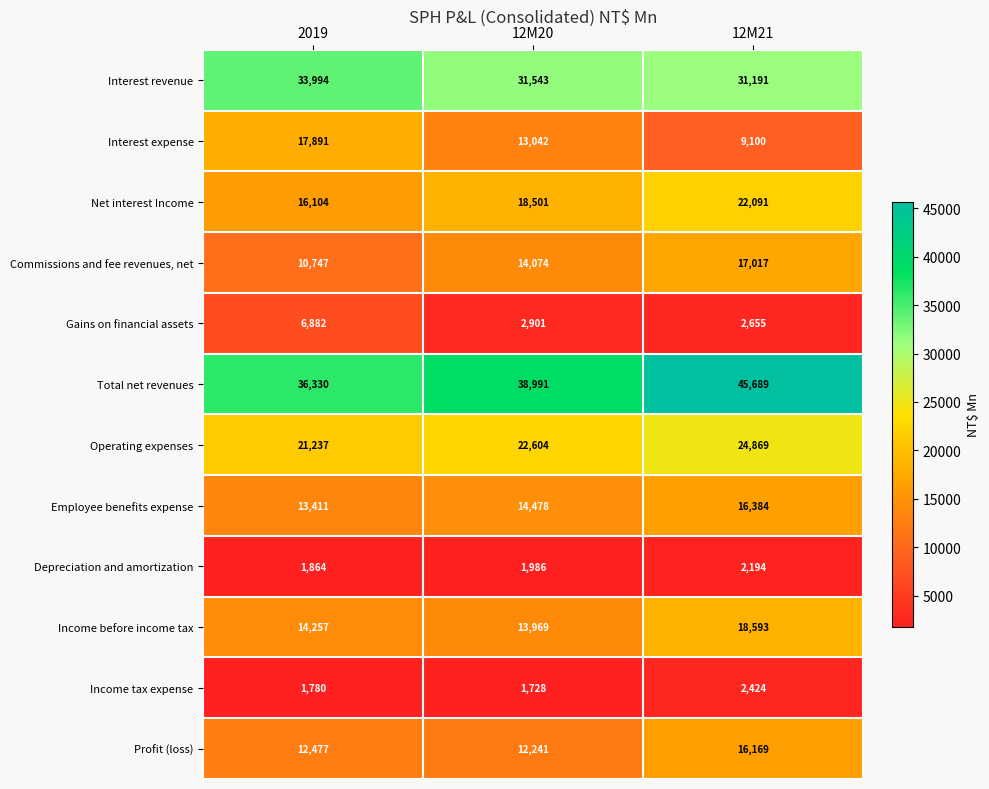

Rank the series by their maximum value, from lowest to highest.

Depreciation and amortization, Income tax expense, Gains on financial assets, Profit (loss), Employee benefits expense, Commissions and fee revenues, net, Interest expense, Income before income tax, Net interest Income, Operating expenses, Interest revenue, Total net revenues